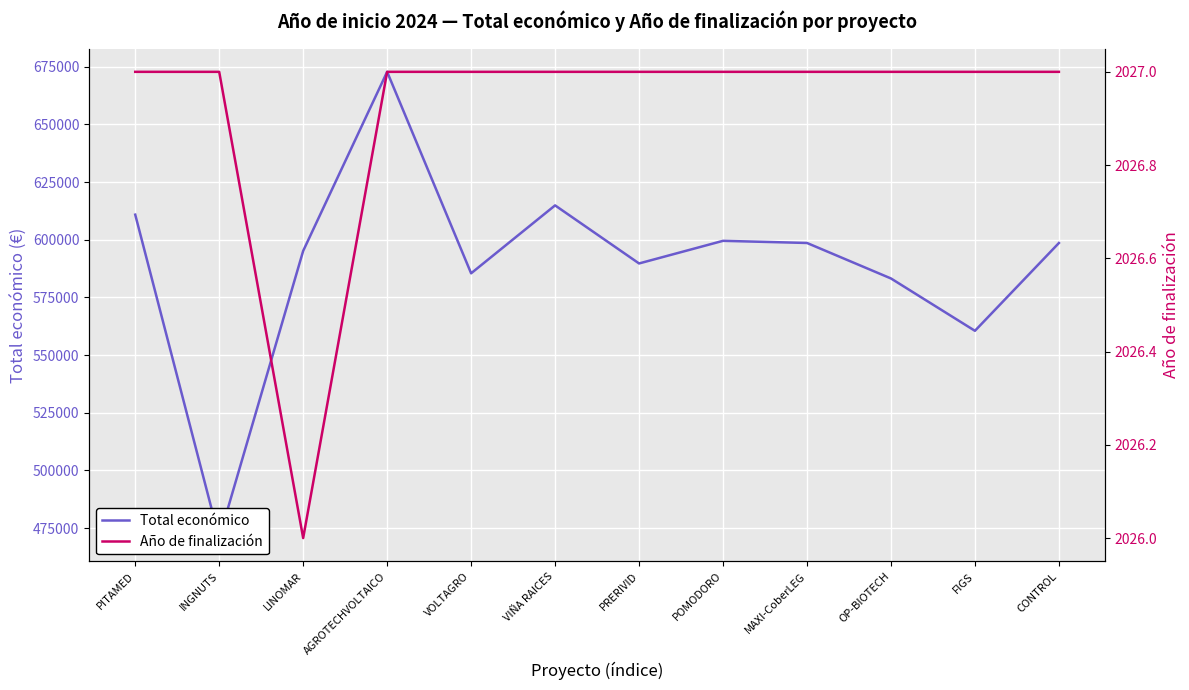

Which series has the largest total across all categories?

Total económico